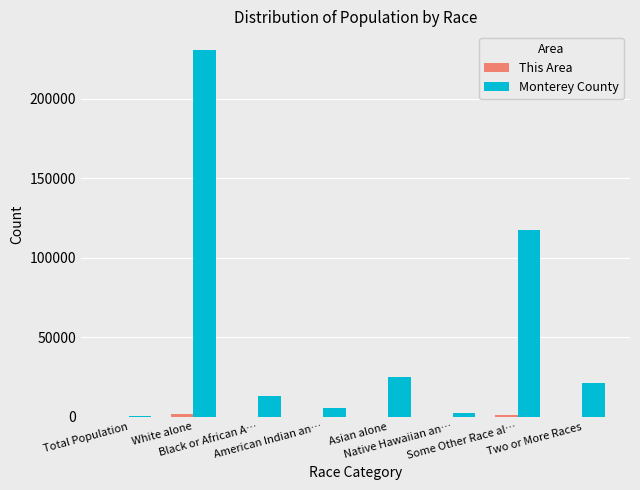

Count the number of categories in the chart.

8